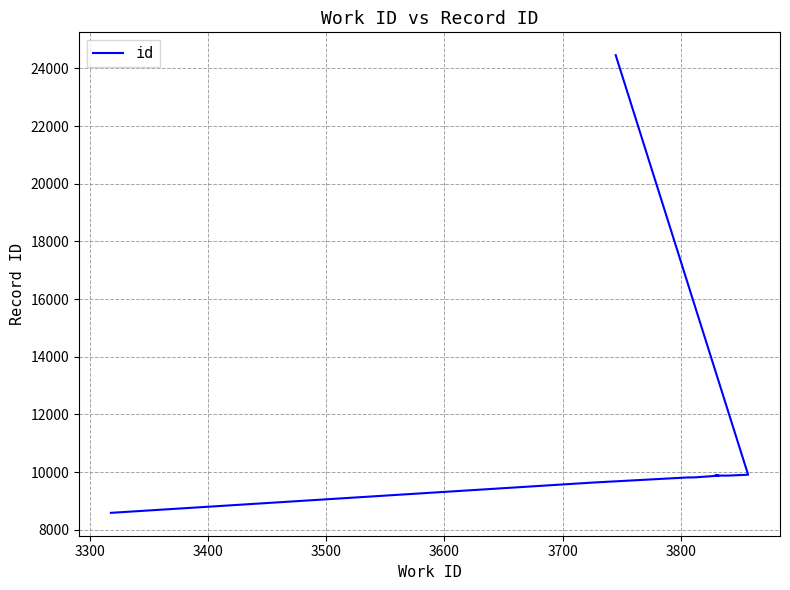

Count the number of data series in this chart.

1